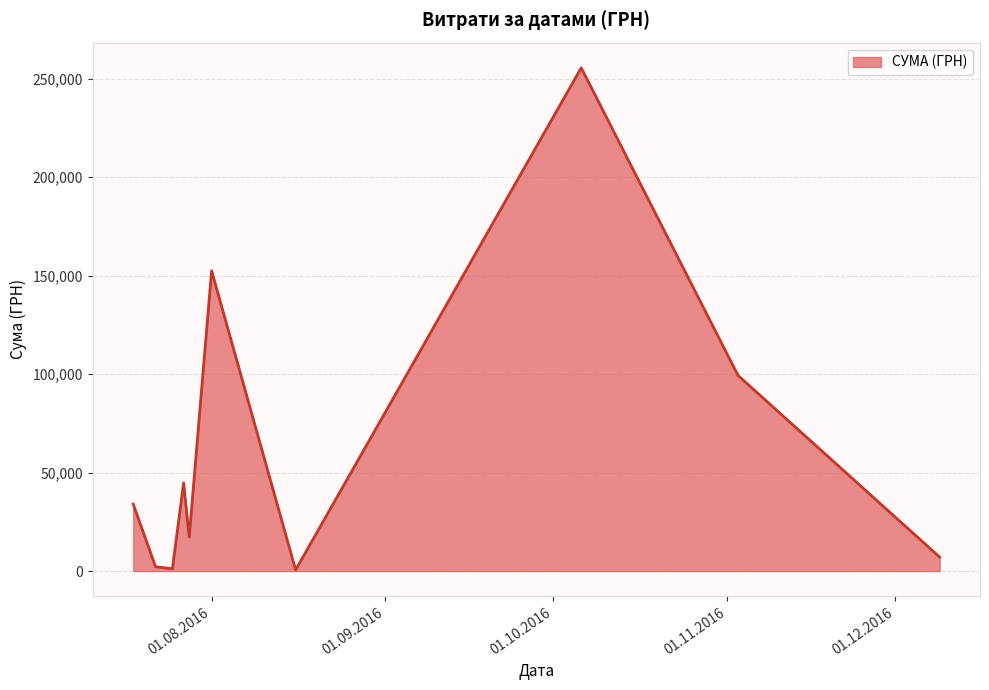

What is the greatest value displayed?

255550.2